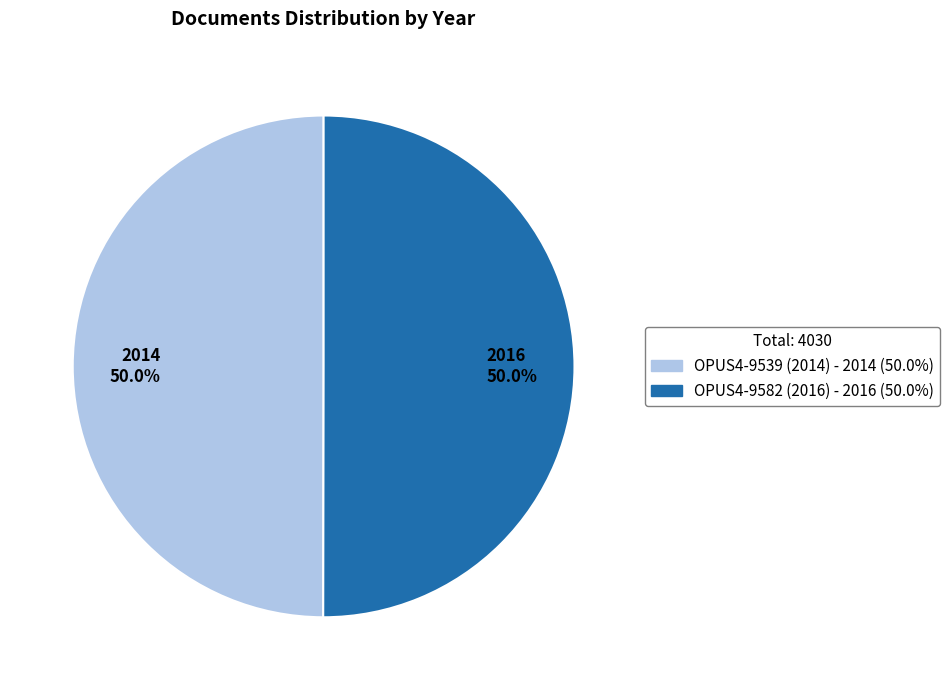

Combined, what portion of the pie is 2014 50.0% and 2016 50.0%?

100.0%